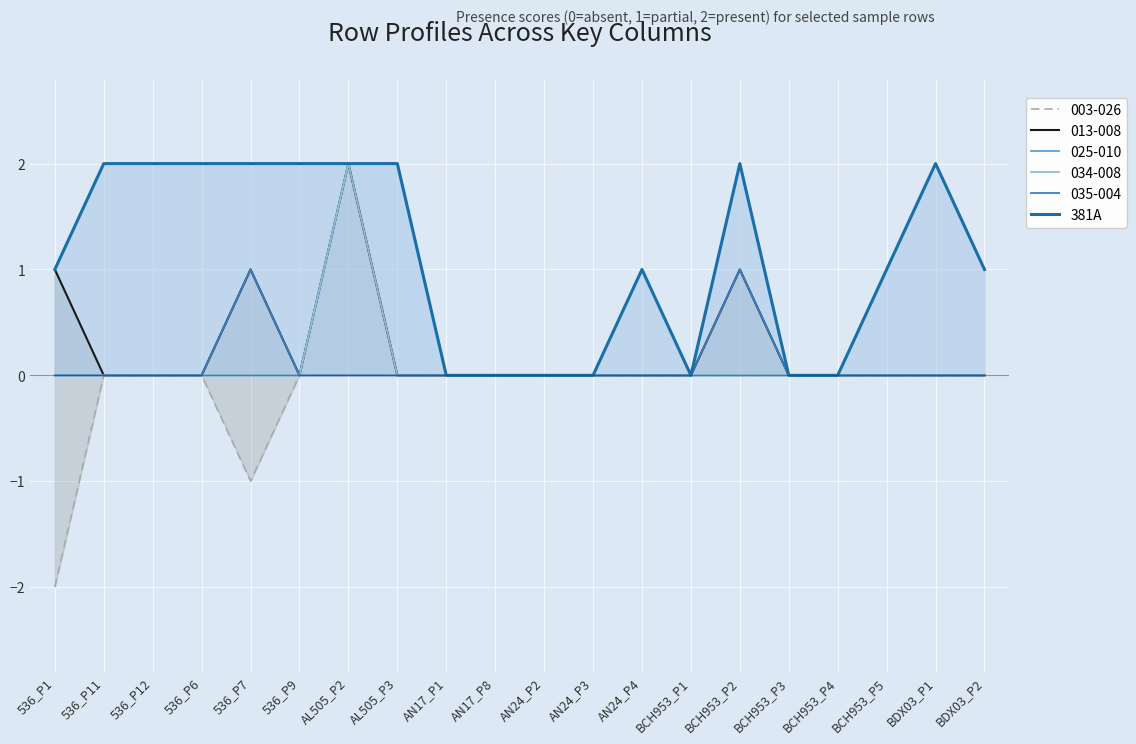

Where is the data nearest to the value 1?

536_P1